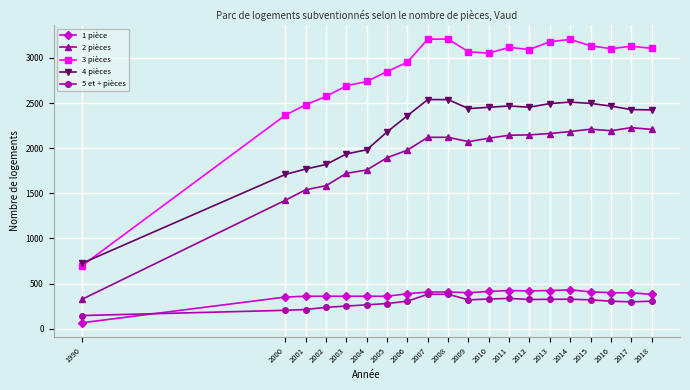

What is the value of the 5 et + pièces point at the 17th from the left?

320